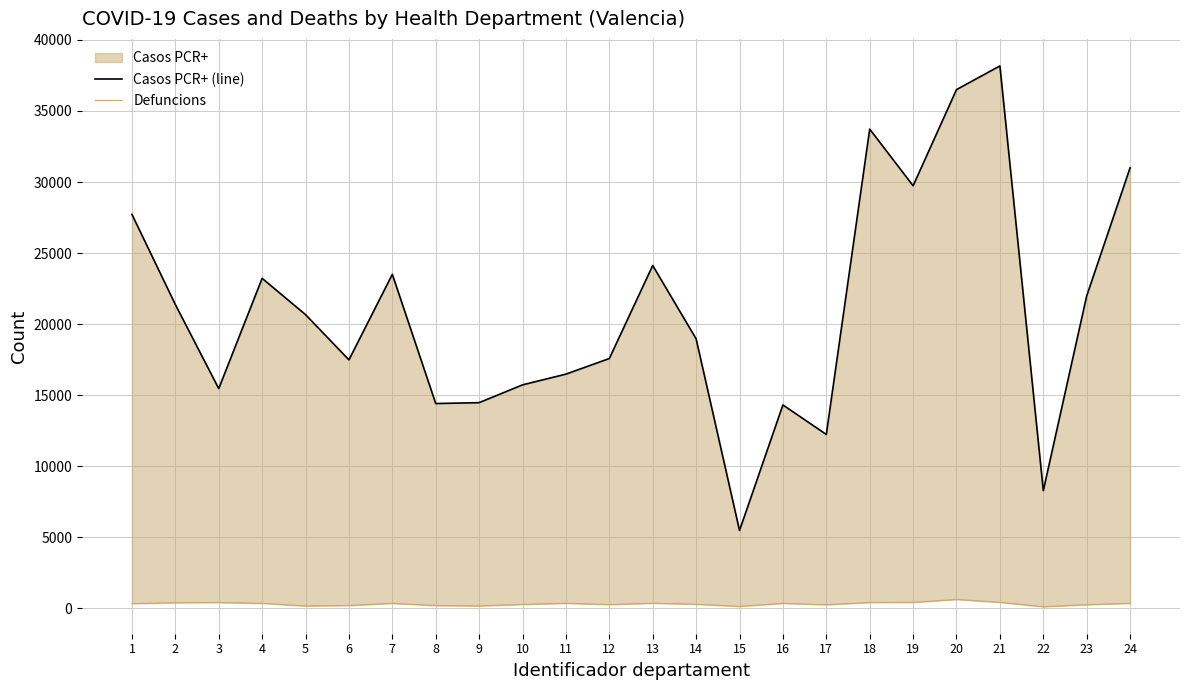

At which category is the sum across all series the highest?

21